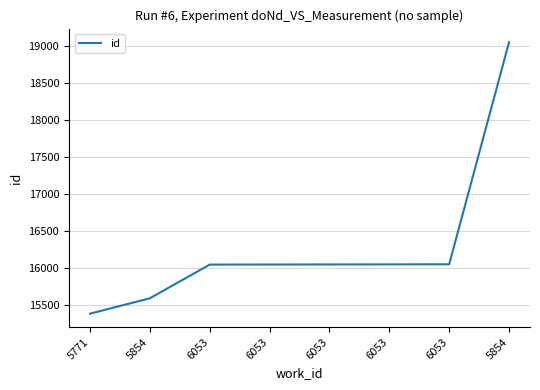

Does the chart have visible grid lines?

Yes